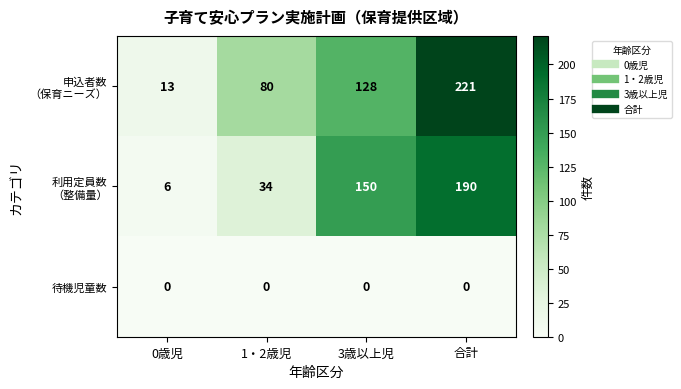

How many data points does each series have?

4